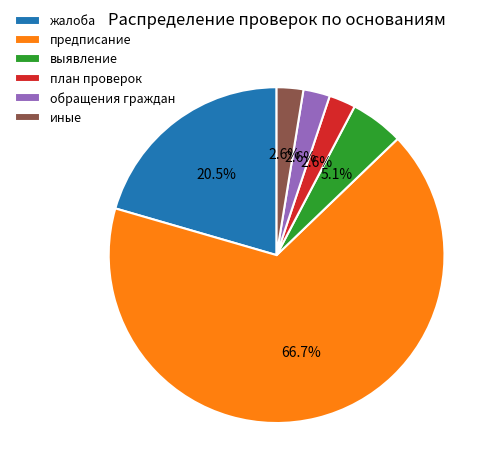

Does предписание account for over 50% of the chart?

Yes